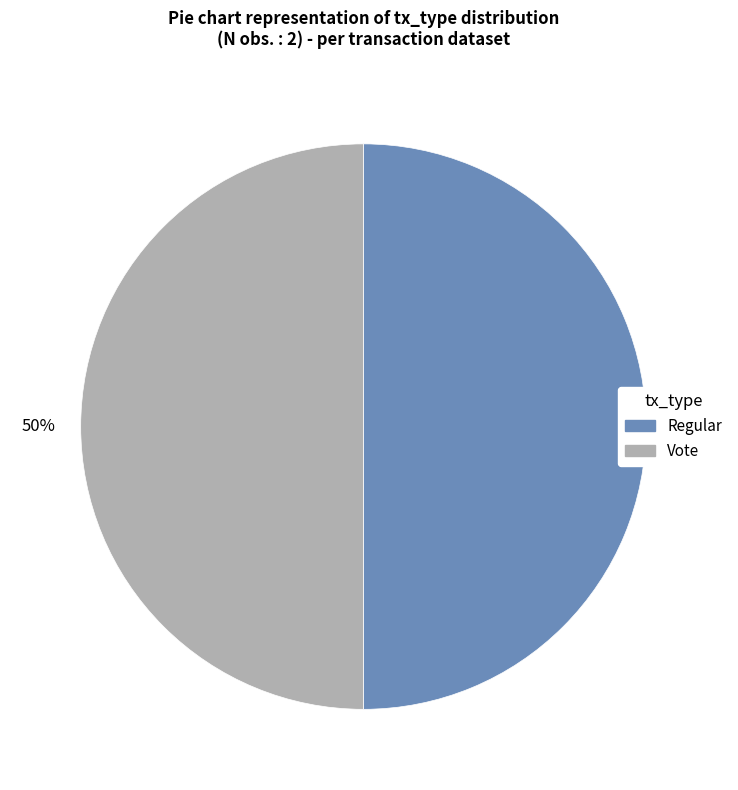

To the nearest percent, what is the average slice percentage?

50%